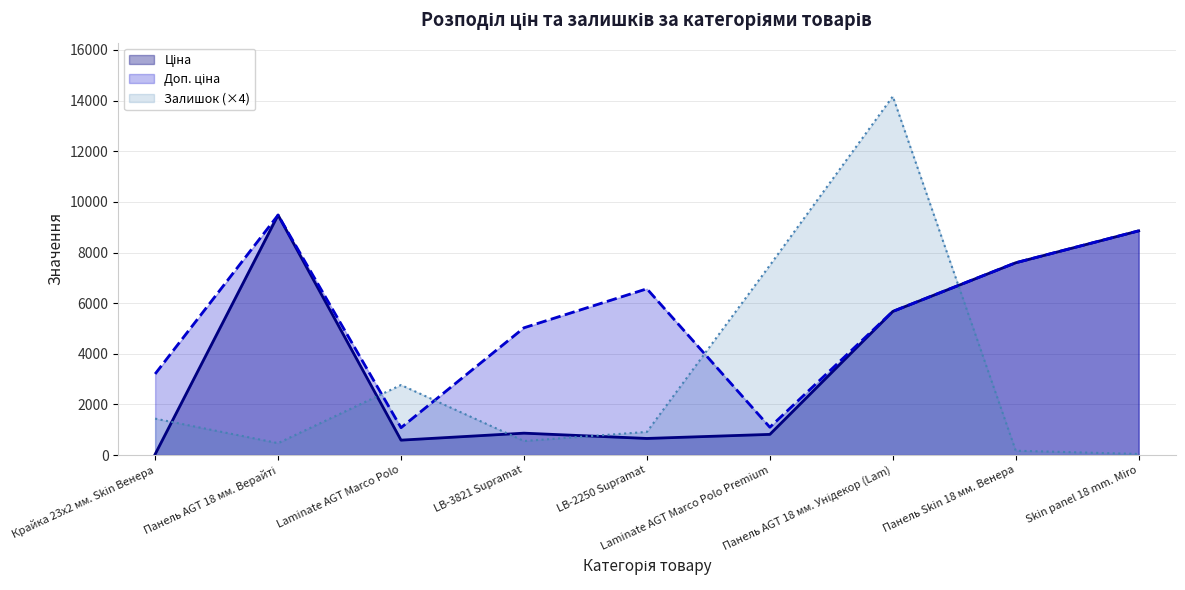

What is the greatest value displayed?

14168.0